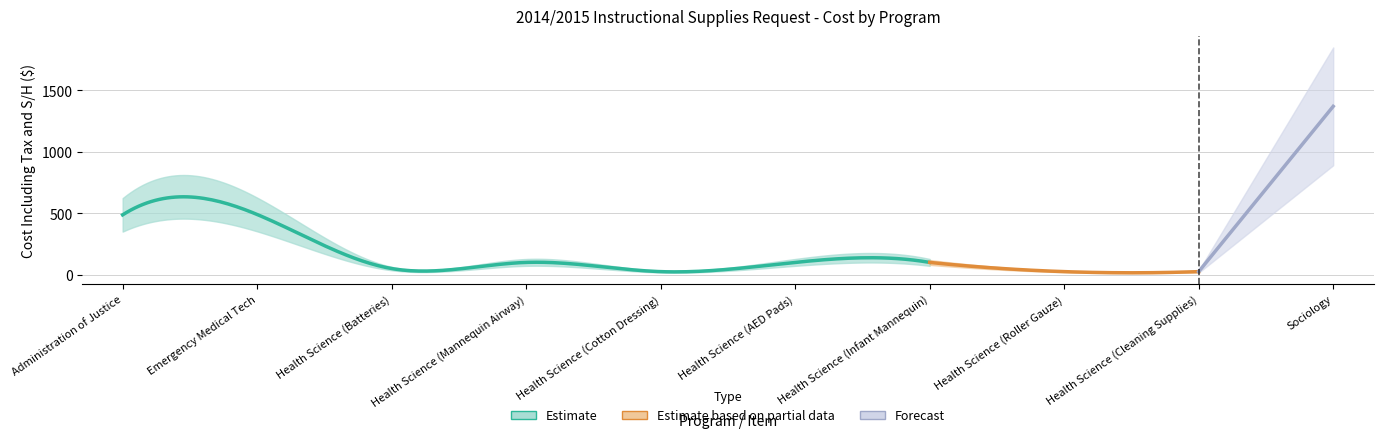

What is the value of the 4th point from the left?

100